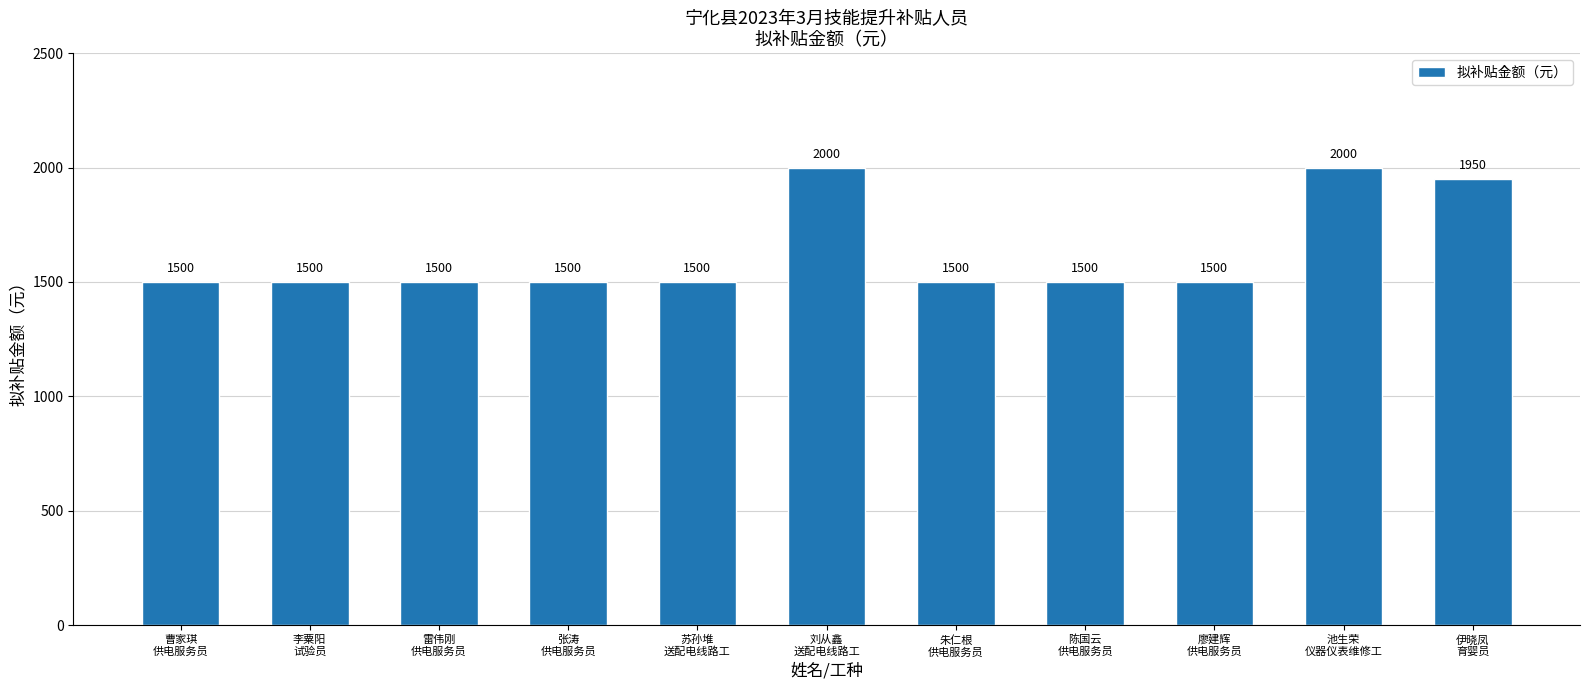

What is the value of the 5th bar from the left?

1500